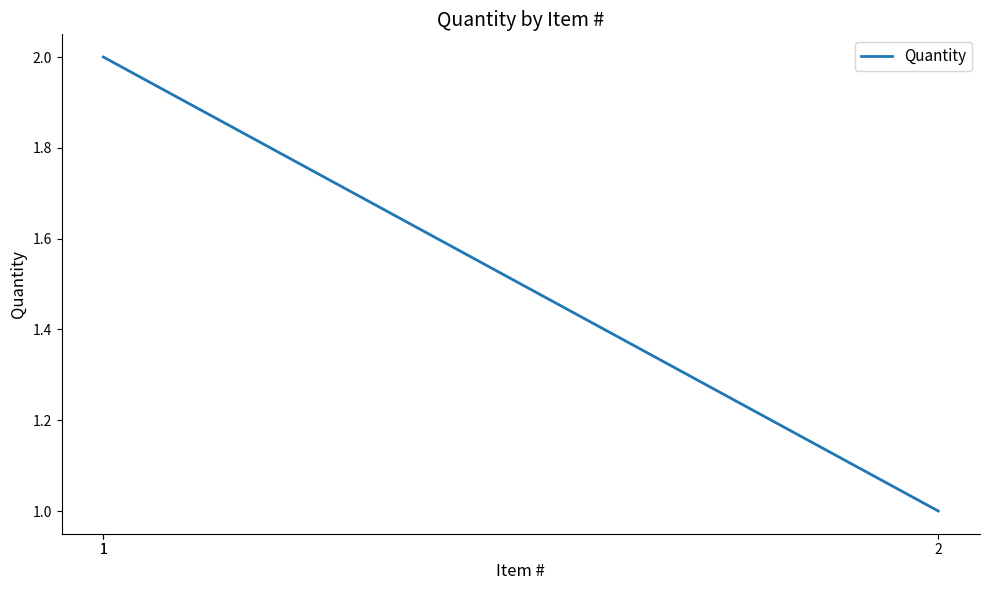

Which has a higher value, 1 or 2?

1